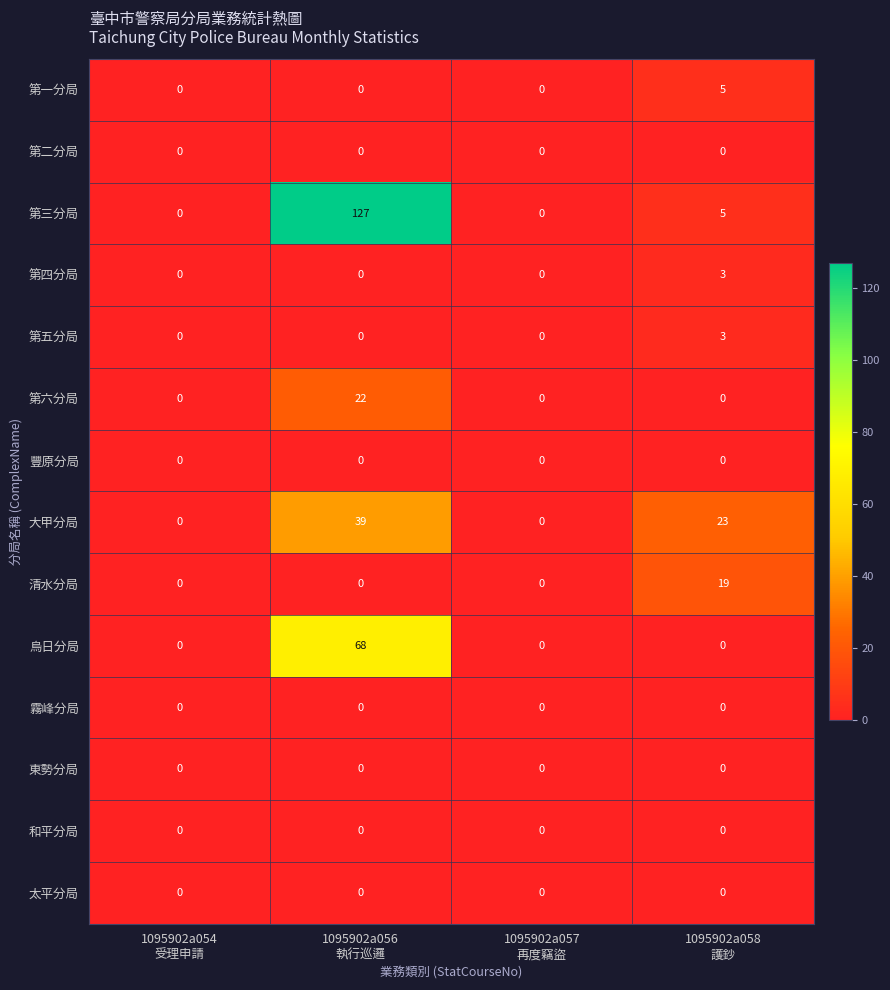

What is the difference between the maximum and minimum values in the 第四分局 series?

3